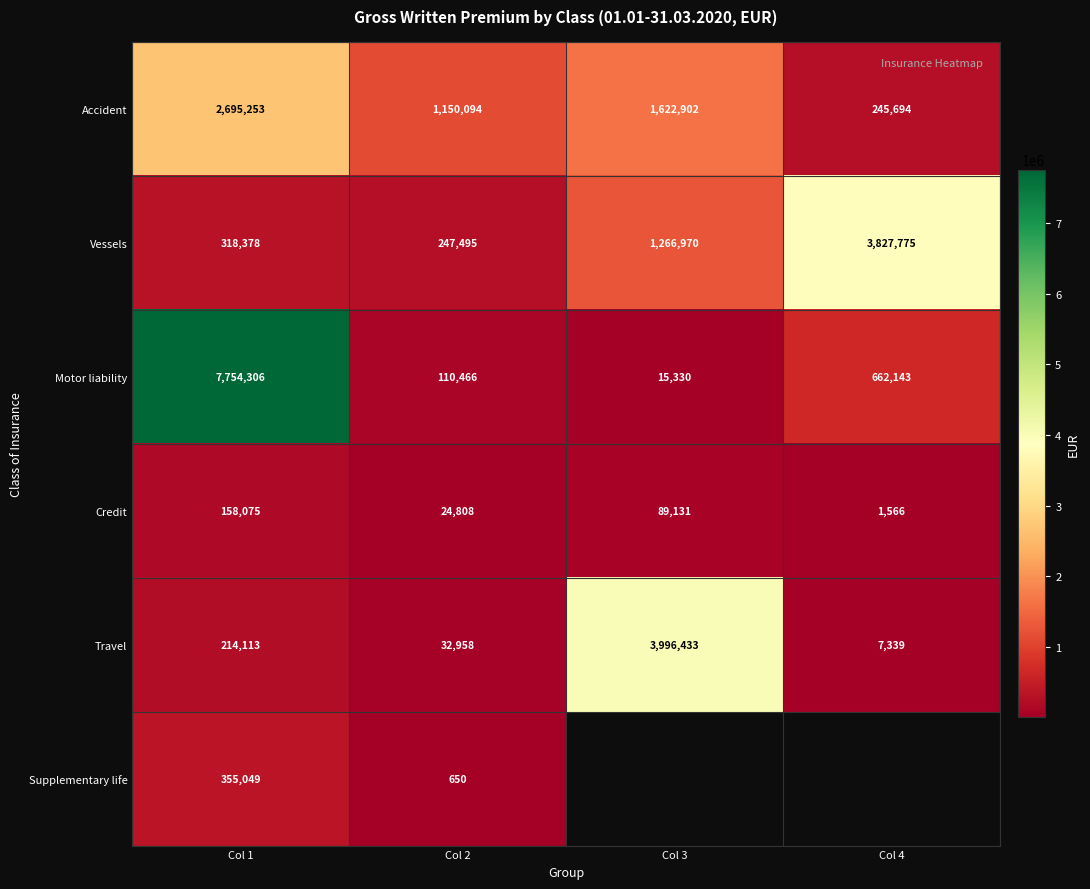

What is the greatest value displayed?

7754305.7